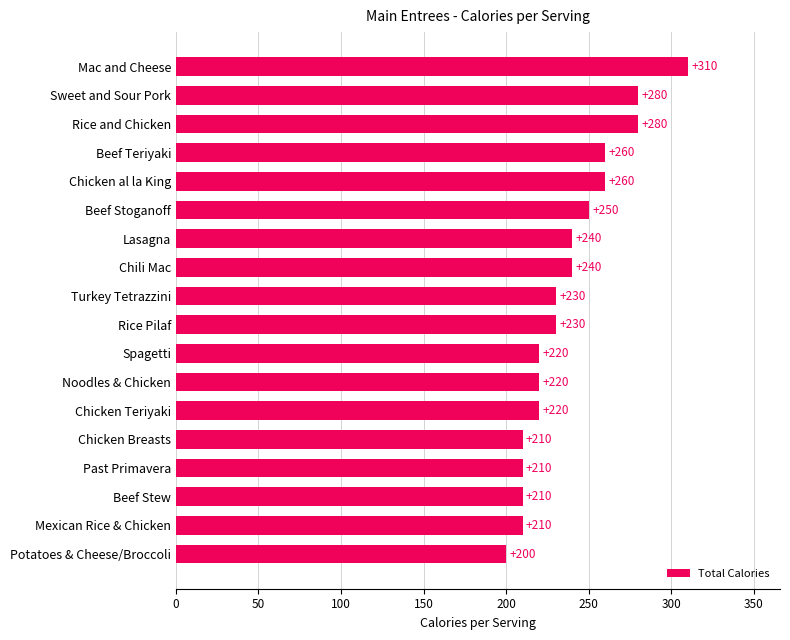

The chart shows a value of 210 at Mexican Rice & Chicken. True or false?

True